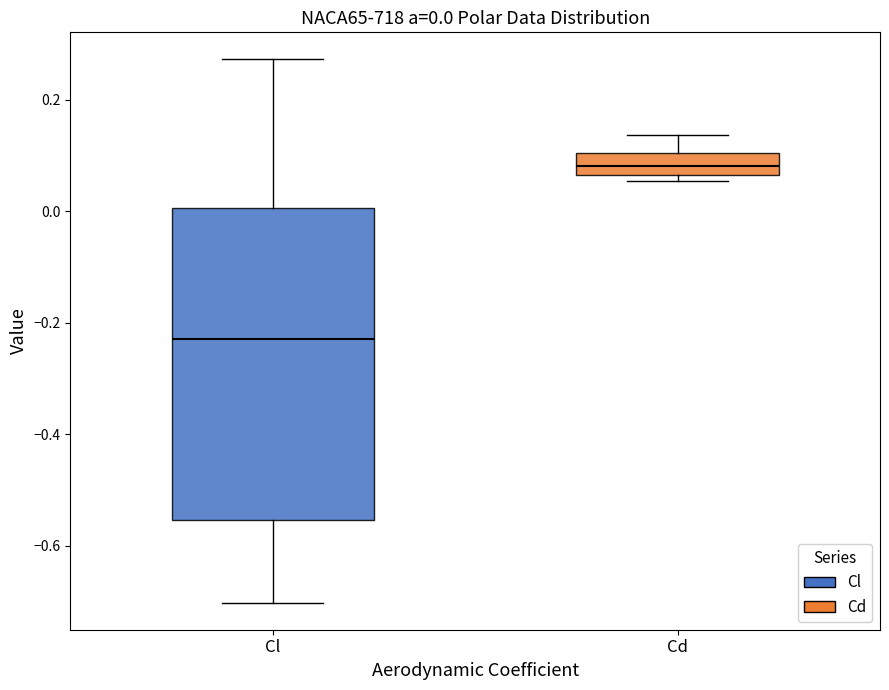

Which box's median line is the highest?

Cd